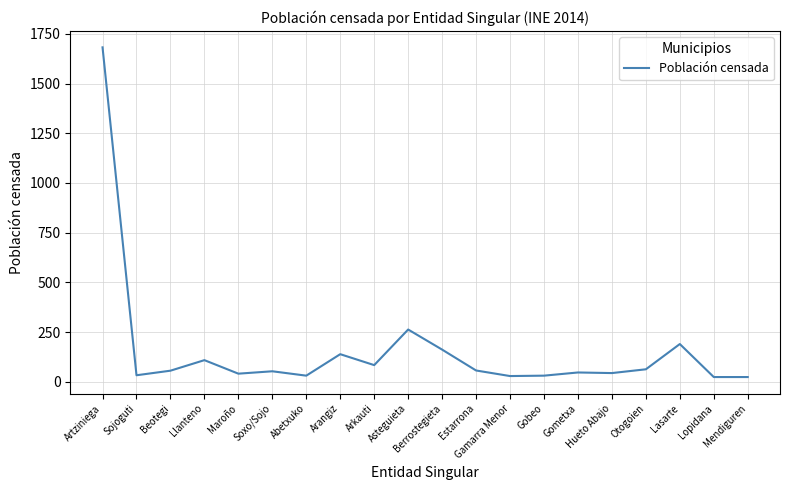

What is the greatest value displayed?

1682